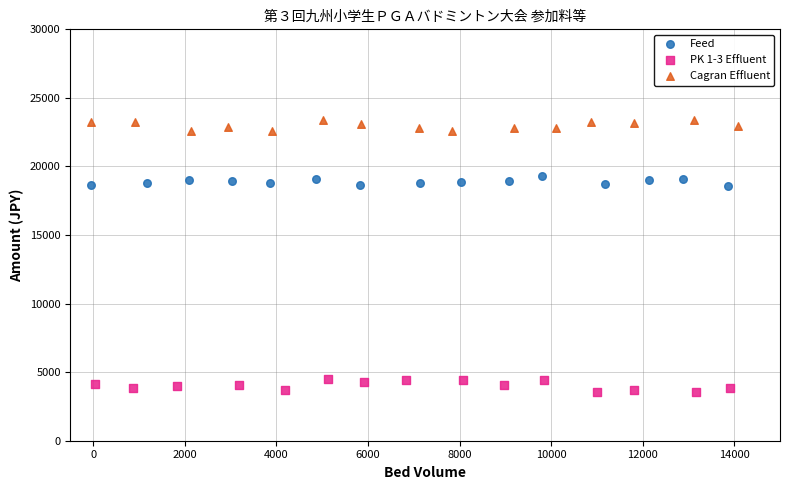

Which series contains the highest Y value?

Cagran Effluent